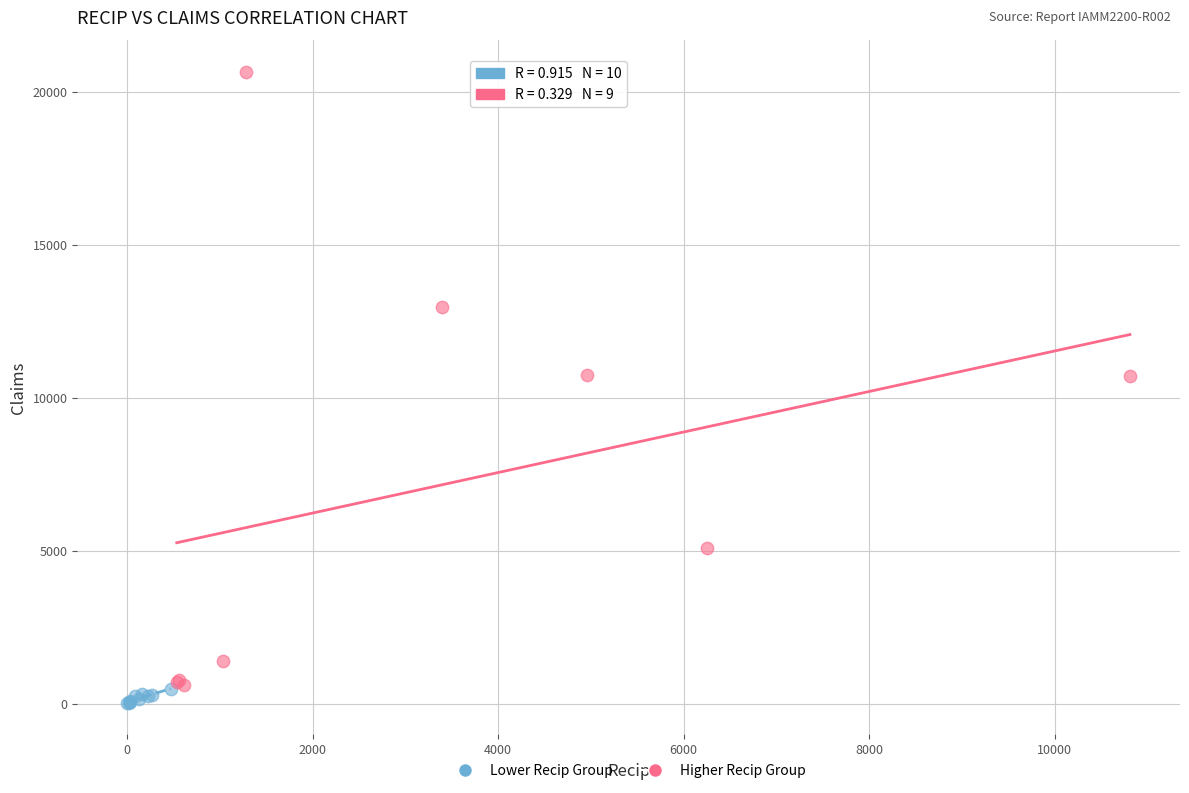

Which series has the widest spread of Y values?

Higher Recip Group